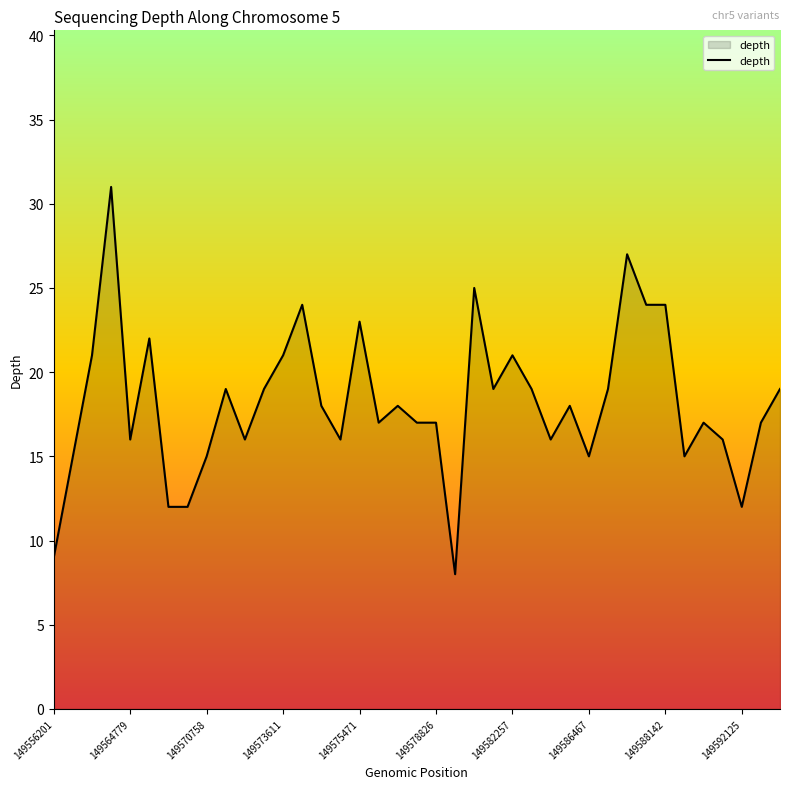

What is the maximum value shown in the chart?

31